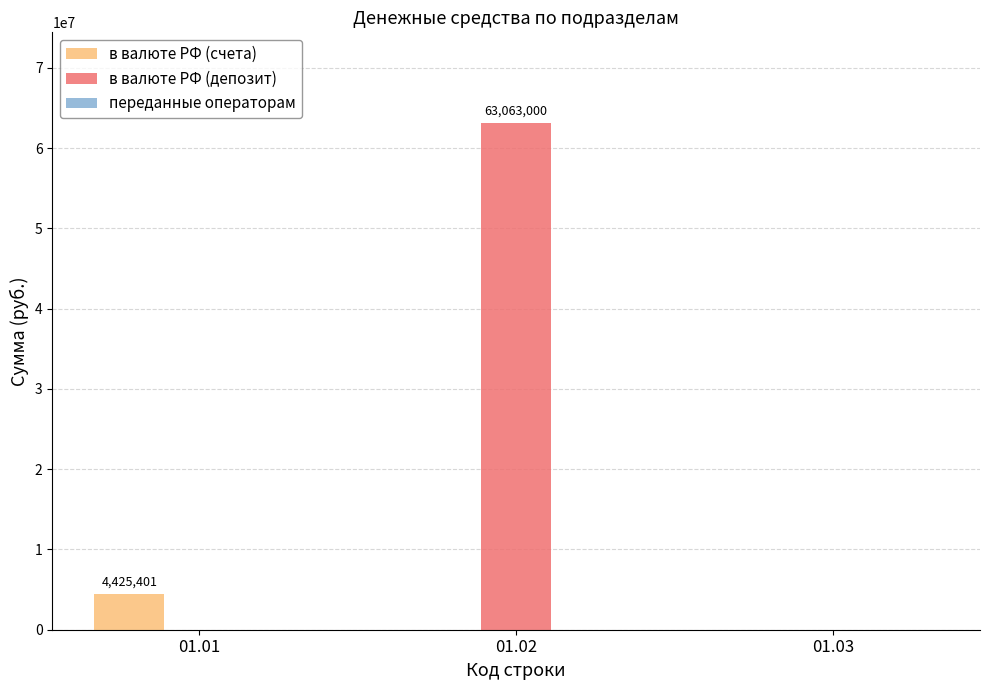

Are the bars horizontal?

No